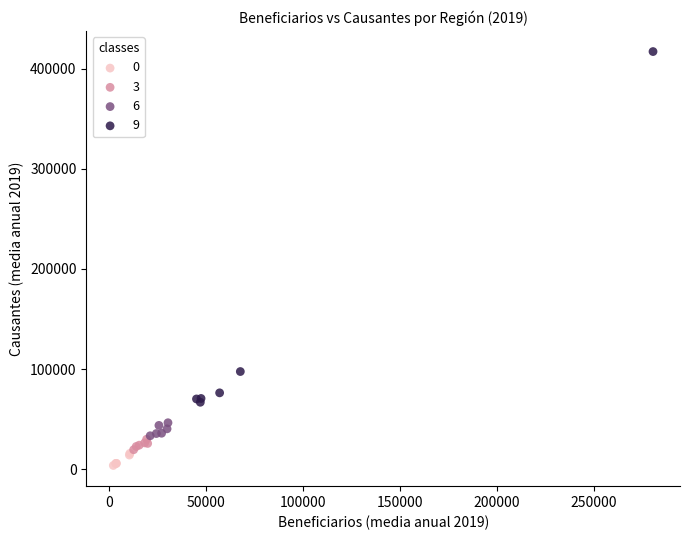

Which series reaches the maximum Y coordinate?

9